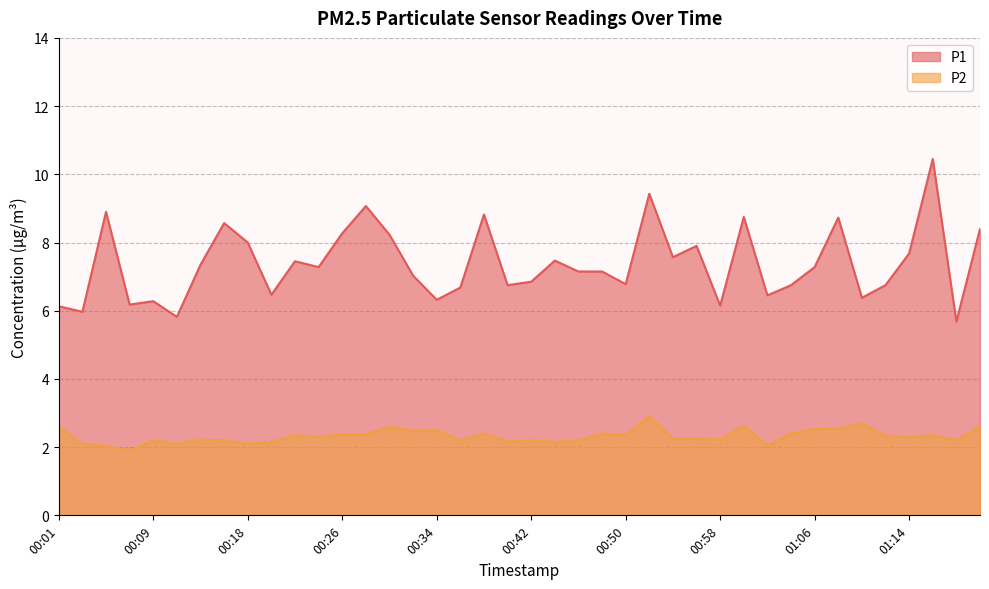

Which series has the largest range (max minus min)?

P1